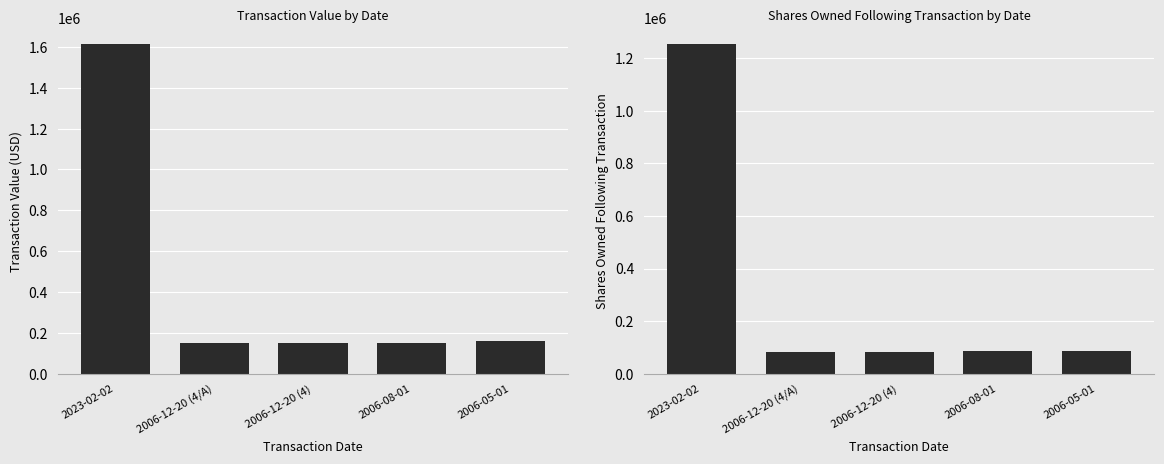

Which label corresponds to the smallest value in the chart?

2006-12-20 (4/A)